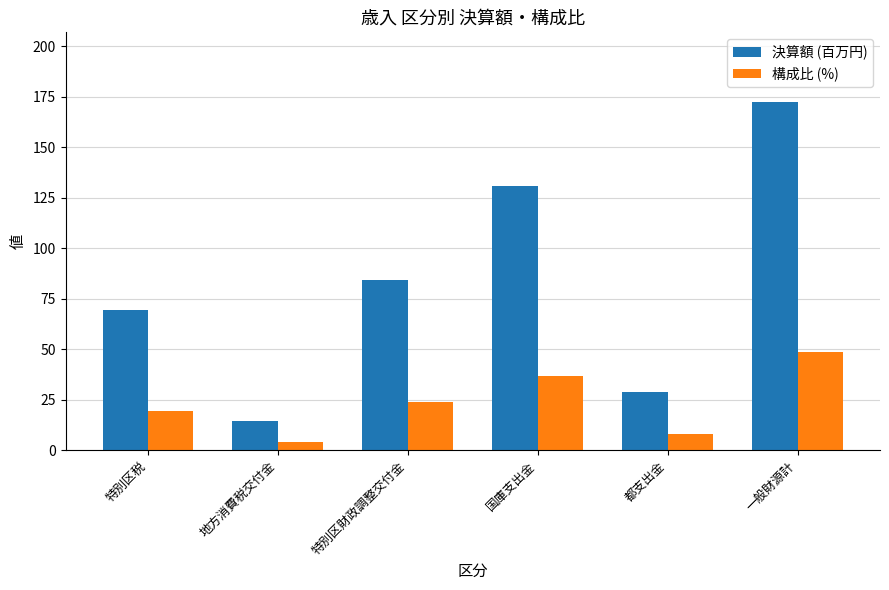

Read the 構成比 (%) value at 特別区財政調整交付金.

23.8